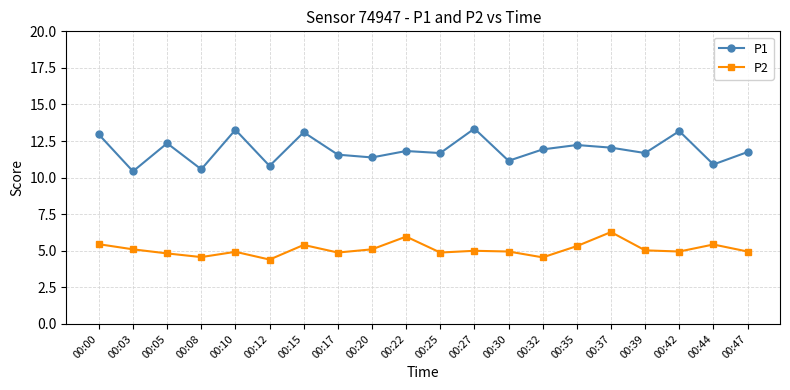

What is the value of the P2 point at the 2nd from the left?

5.1